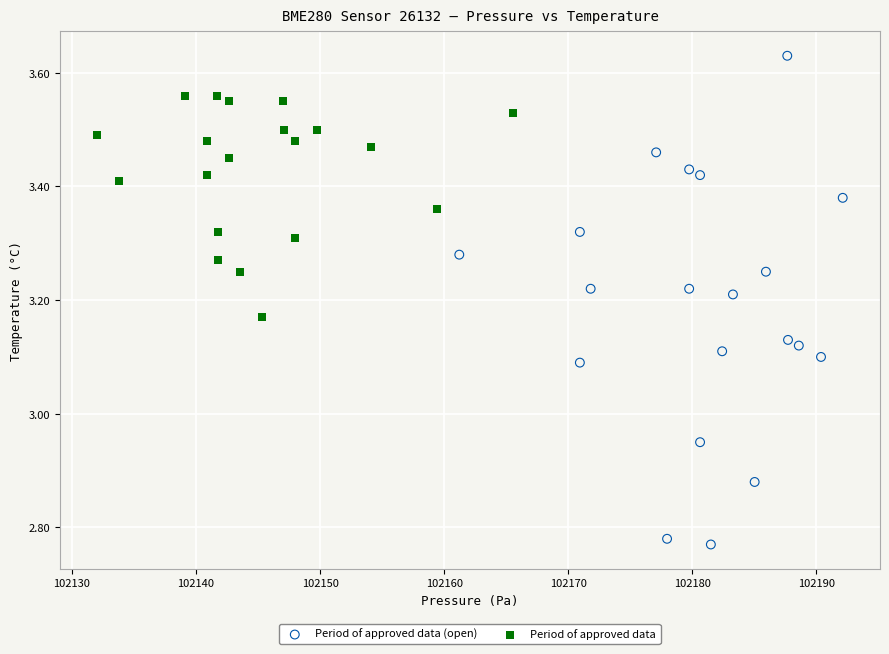

Which series has the widest spread of Y values?

Period of approved data (open)